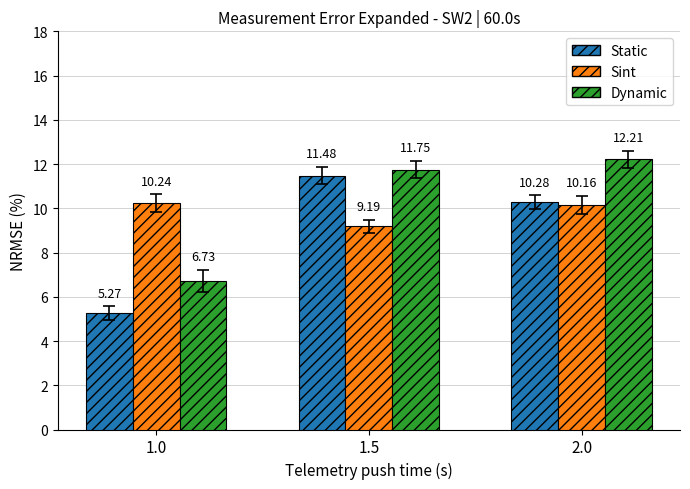

What position from the left is 1.0?

1